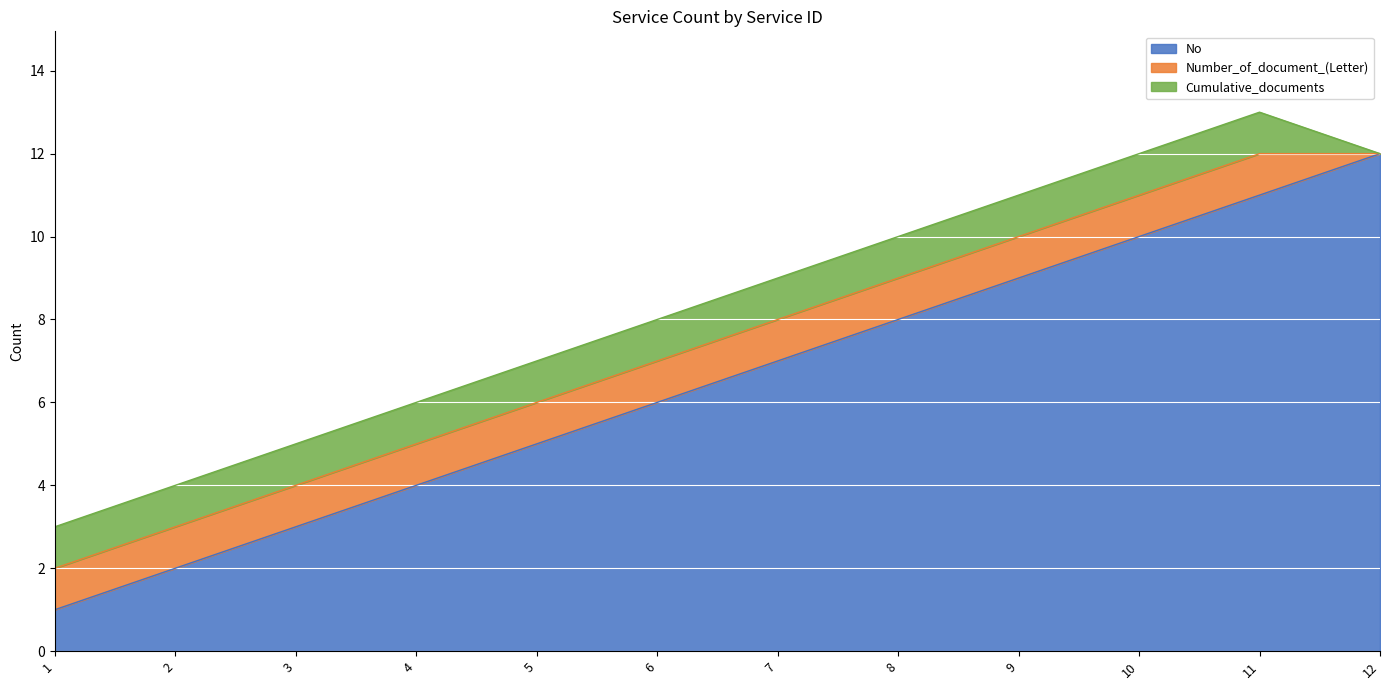

True or false: the data shows 18 at 12.

False